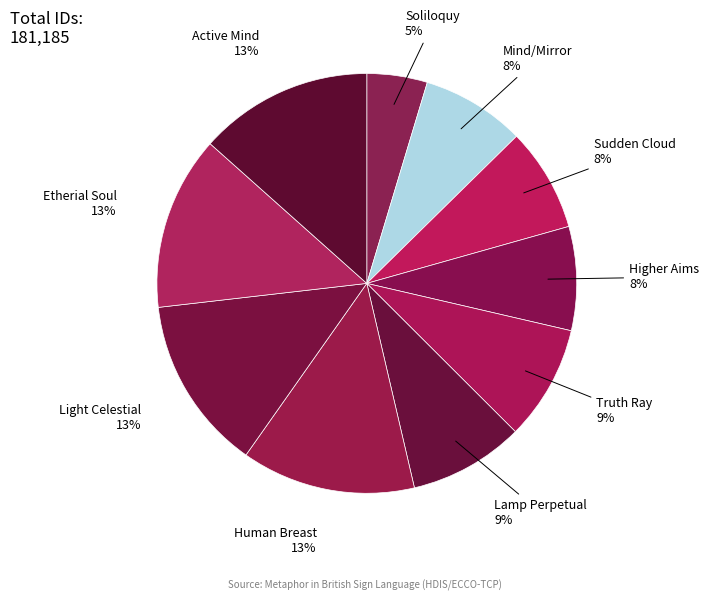

Does any single category account for the majority?

No